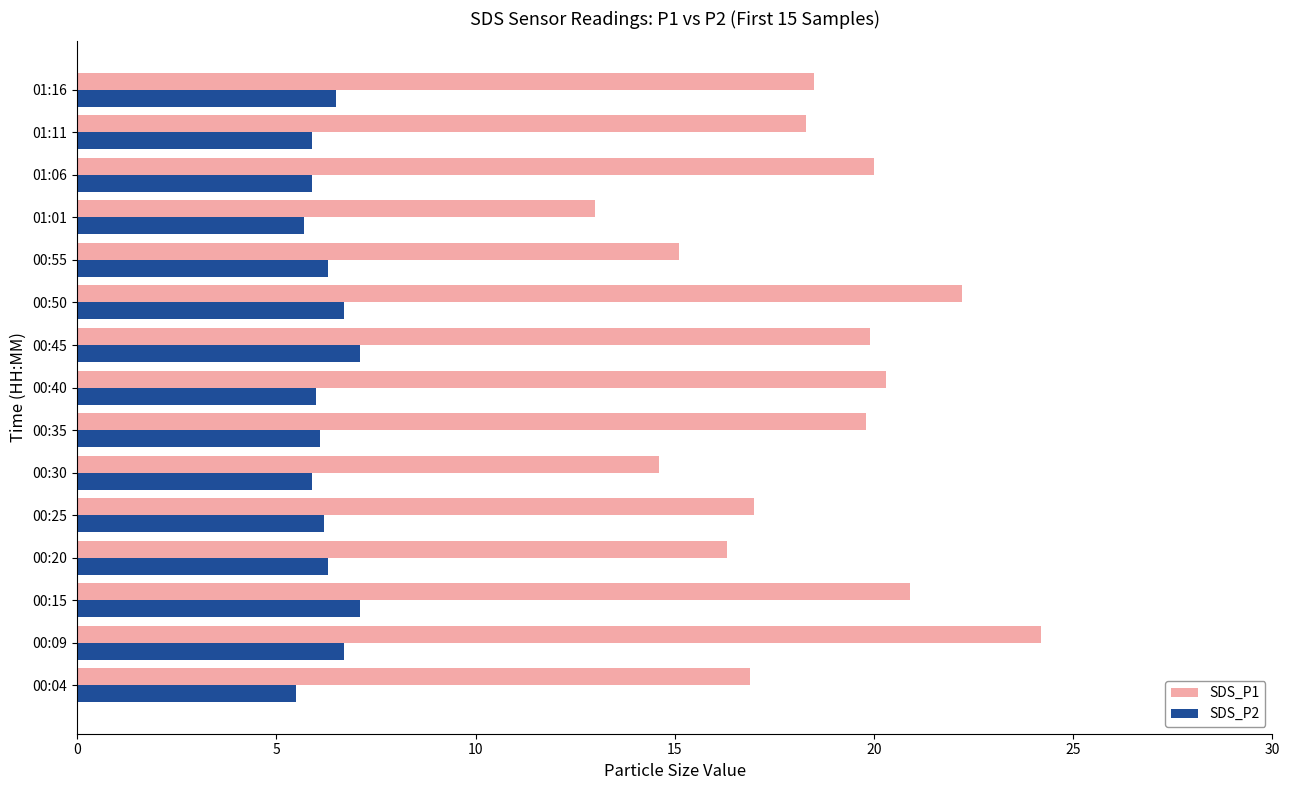

What is the sum of all SDS_P1 values?

277.0